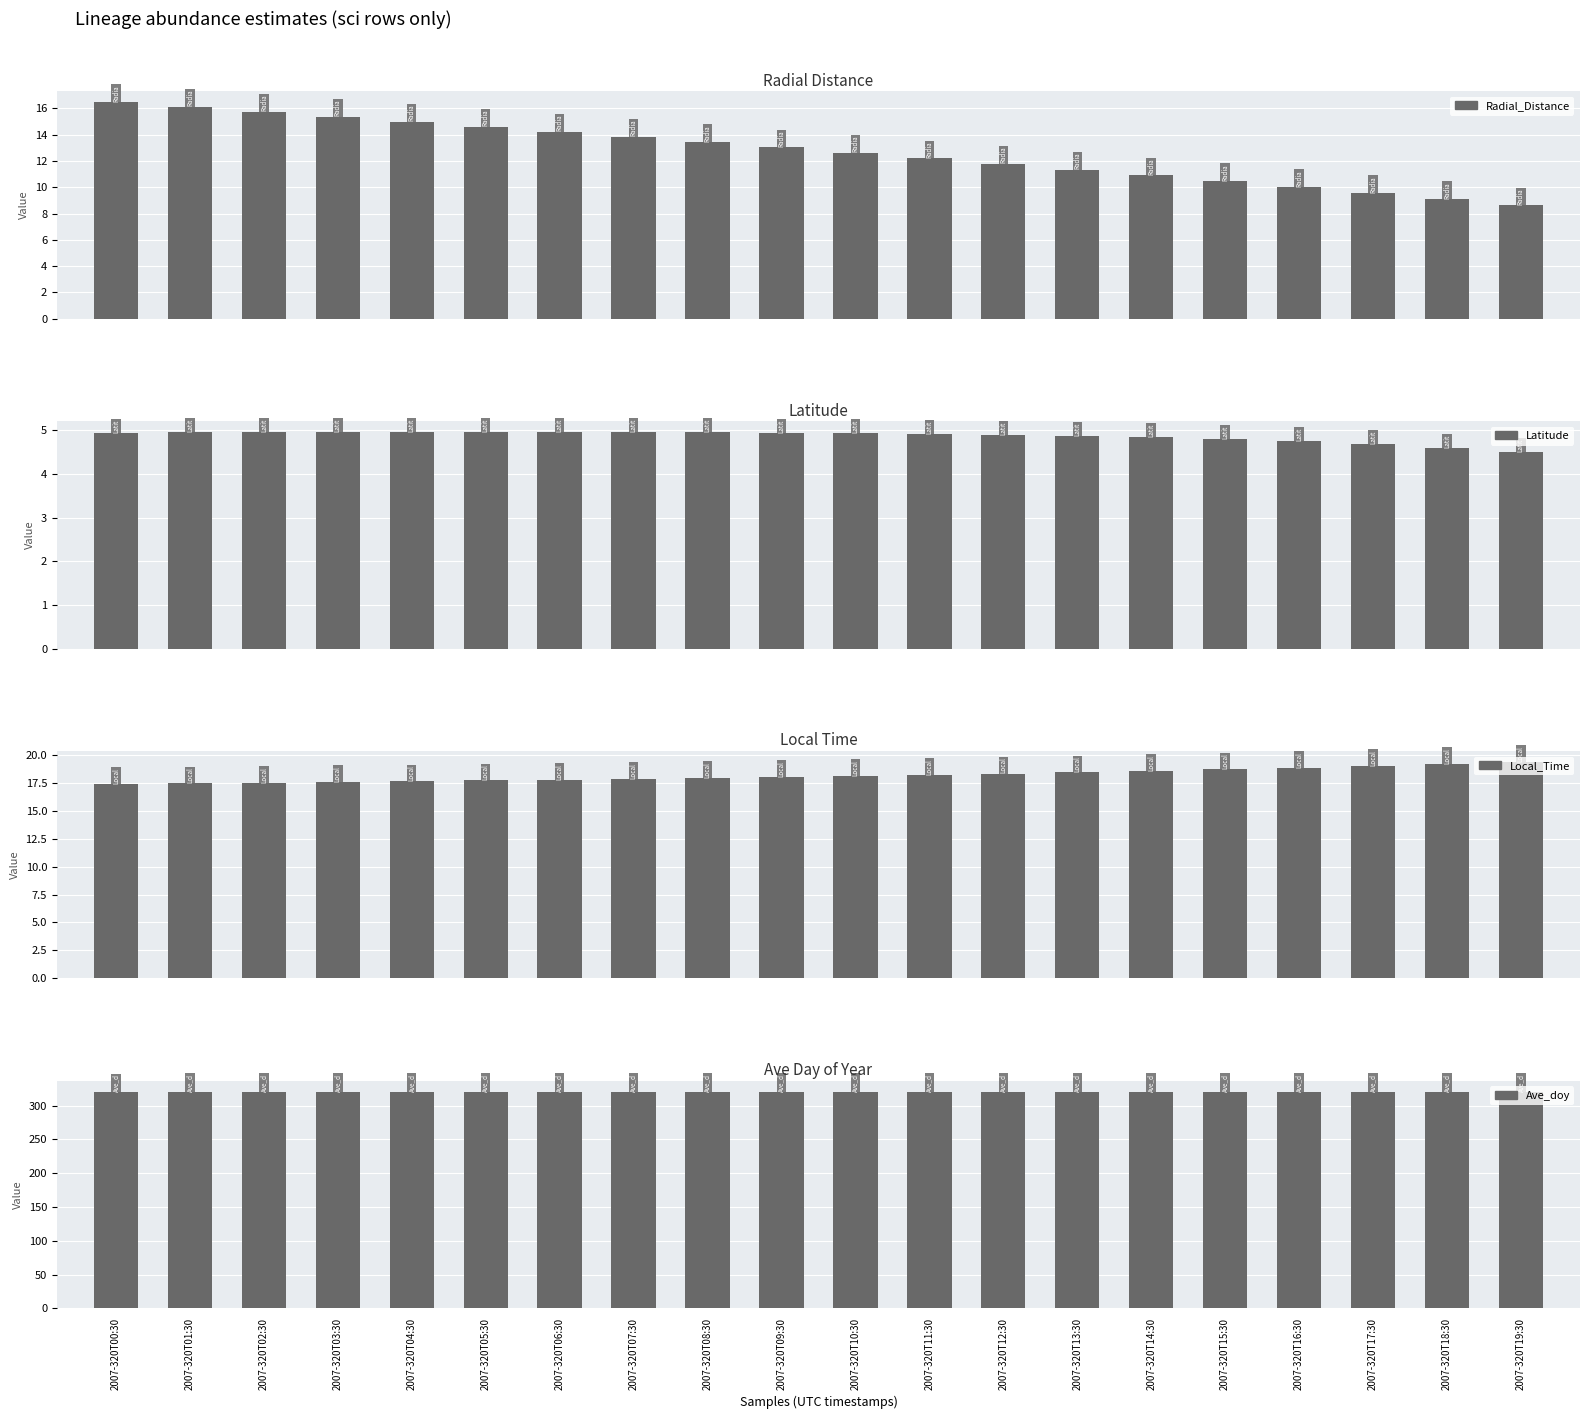

Is it true that Local_Time equals 7.8 at 2007-320T14:30?

False